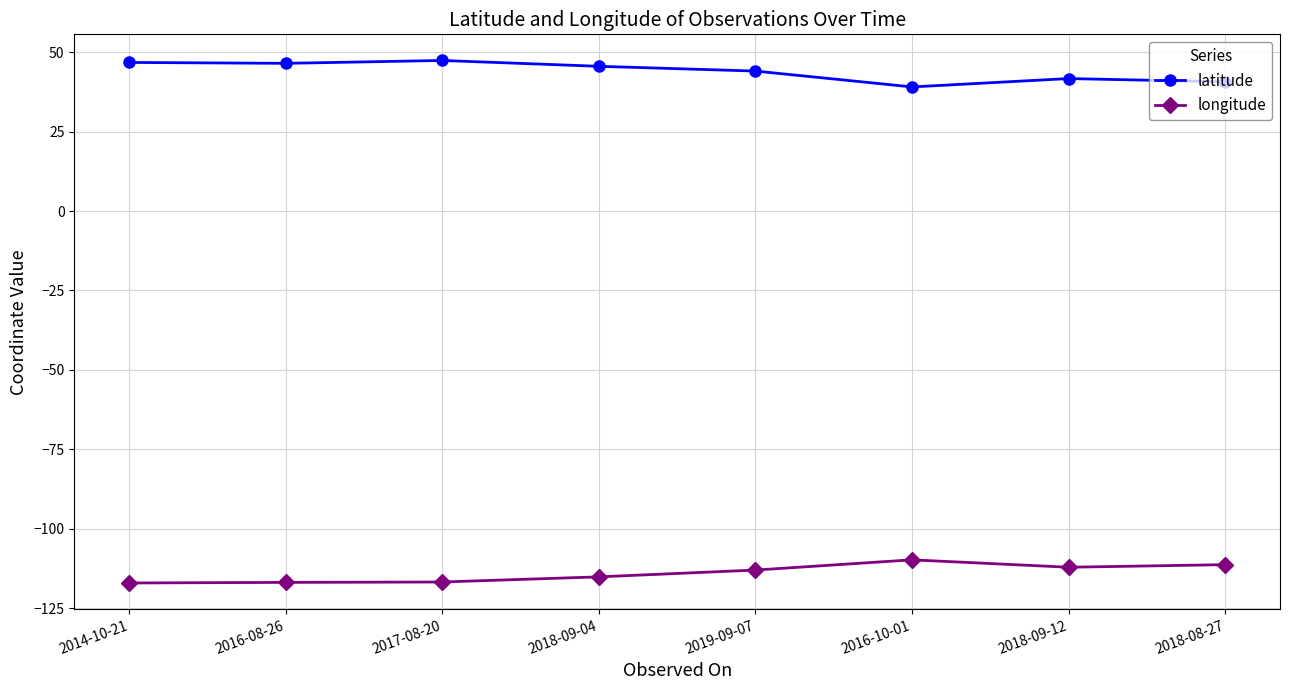

Does the chart display data point markers on the line(s)?

Yes